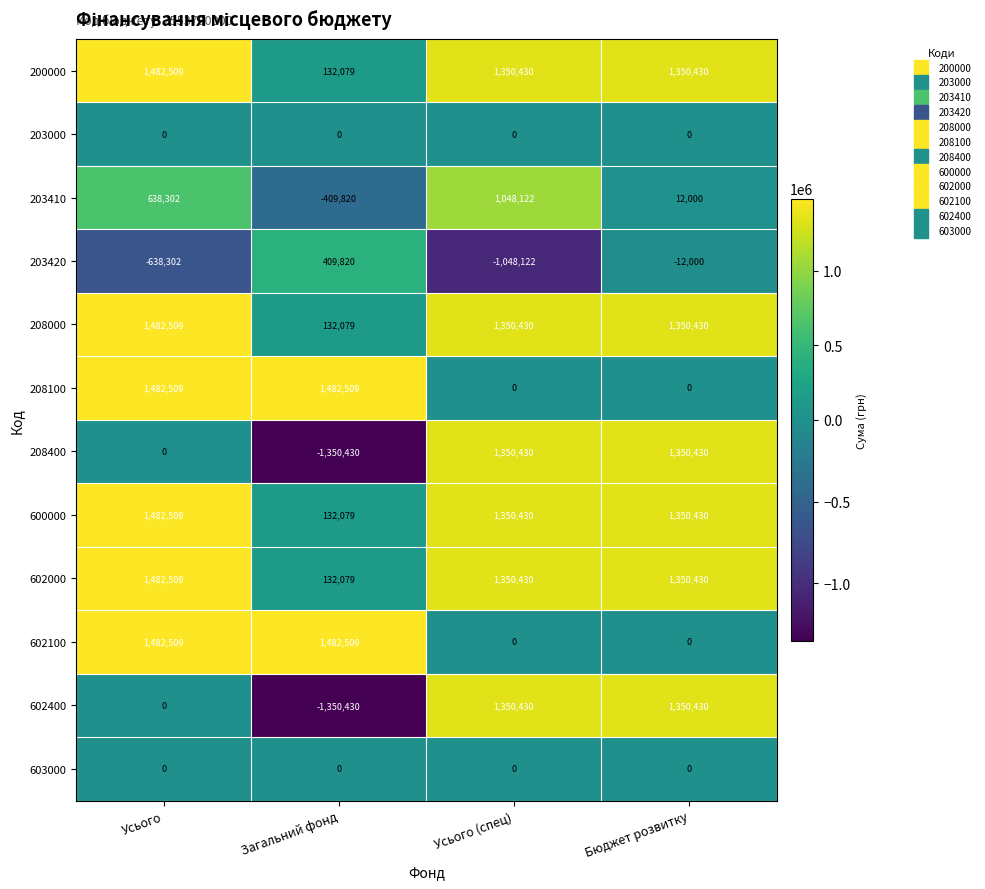

At which label is 208400 closest to 0?

Усього